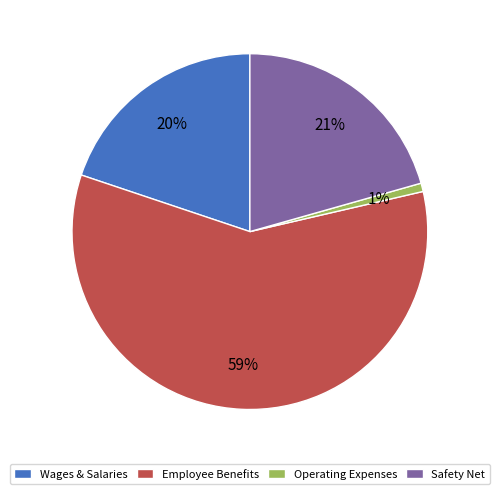

To the nearest percent, what percentage of the pie is Safety Net?

21%